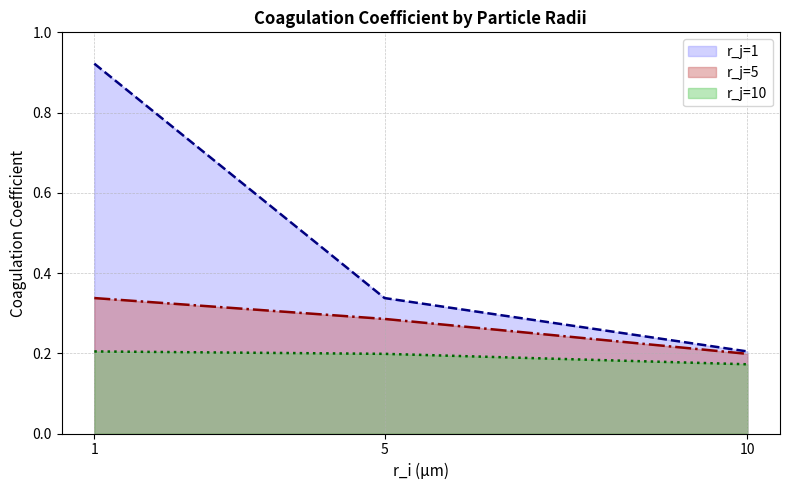

Reading left to right, list all the values displayed in this chart.

r_j=1: 0.9	0.3	0.2
r_j=5: 0.3	0.3	0.2
r_j=10: 0.2	0.2	0.2